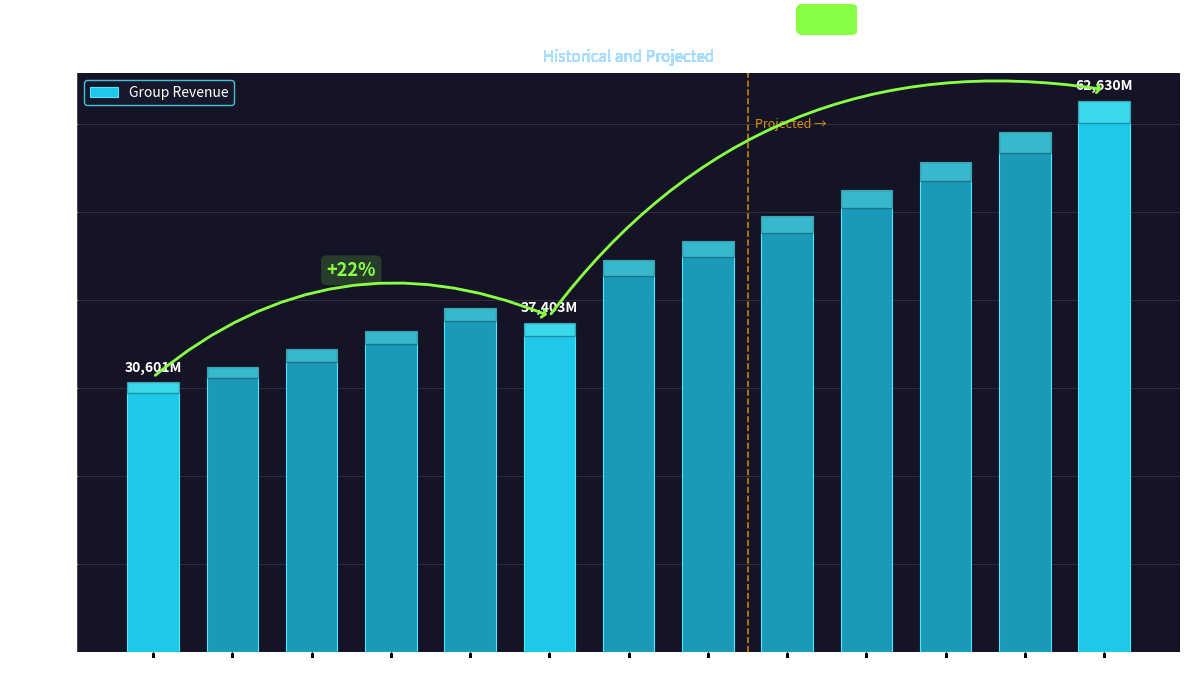

How many bars are there in total?

13